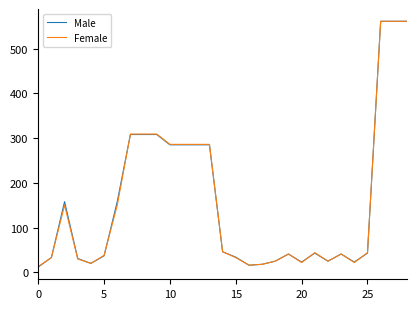

What is the greatest value displayed?

561